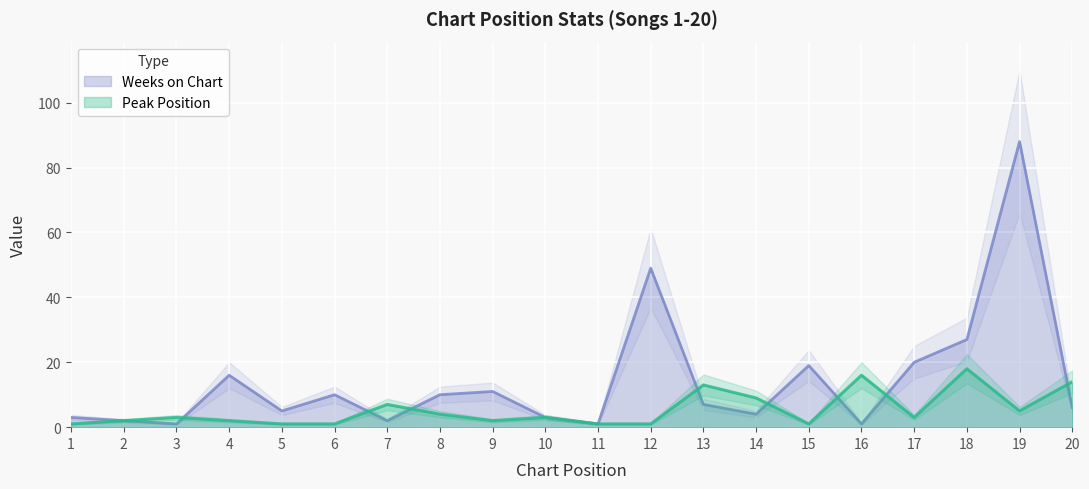

What is the average value of the Weeks on Chart series?

14